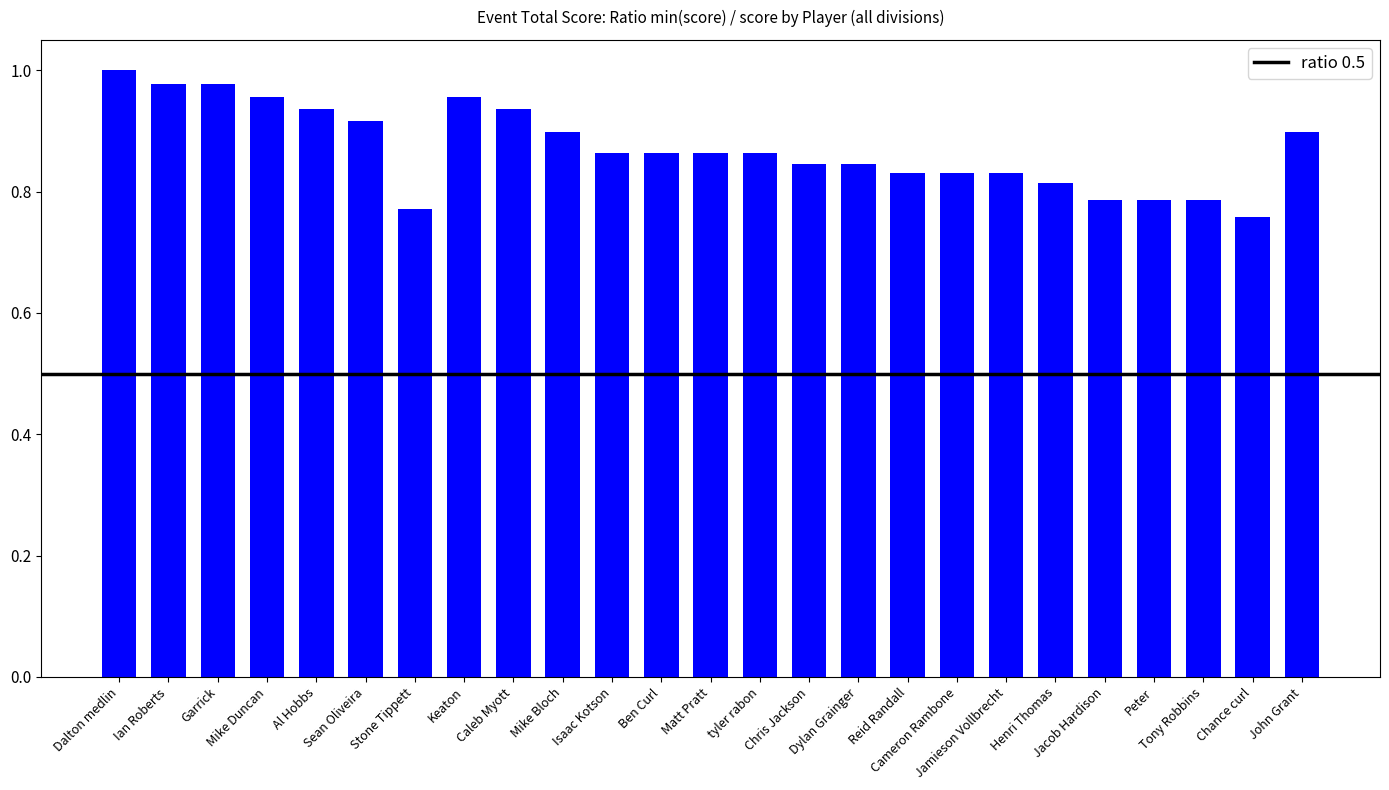

Count the number of categories in the chart.

25